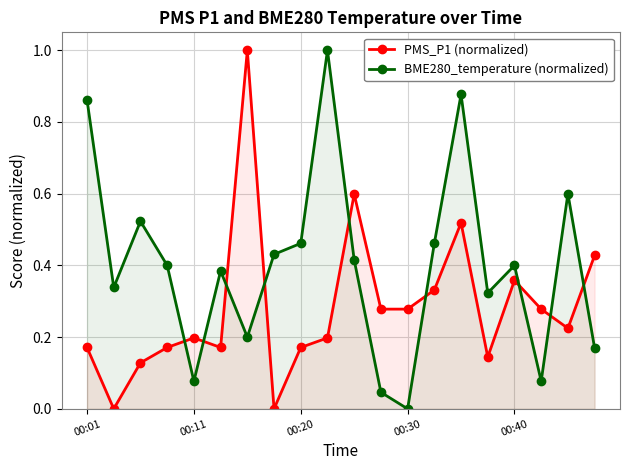

Count the number of data series in this chart.

2